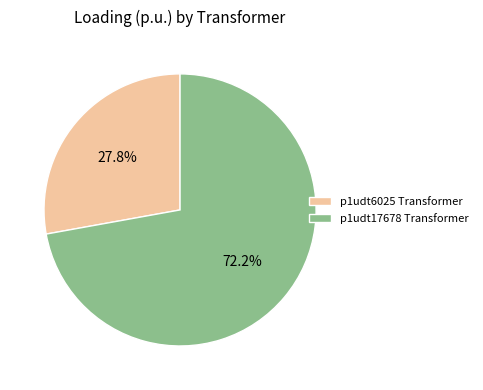

Which slice represents more than half of the pie?

p1udt17678 Transformer